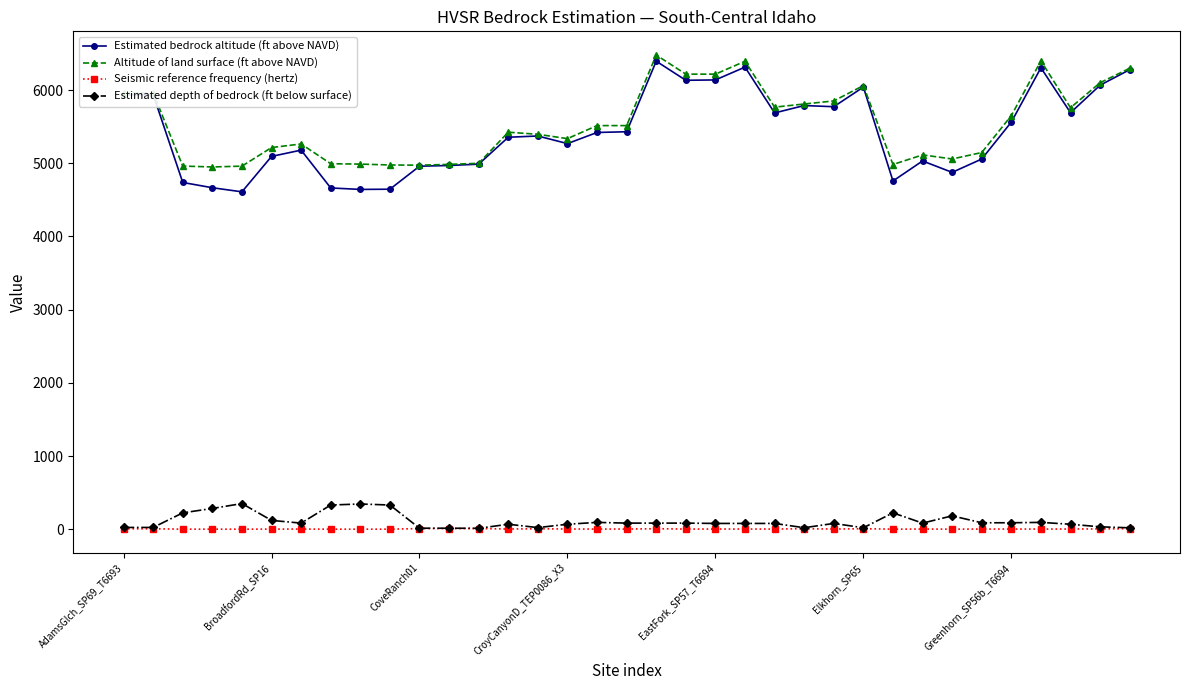

True or false: Altitude of land surface (ft above NAVD) has more than 0 interior local peaks.

True